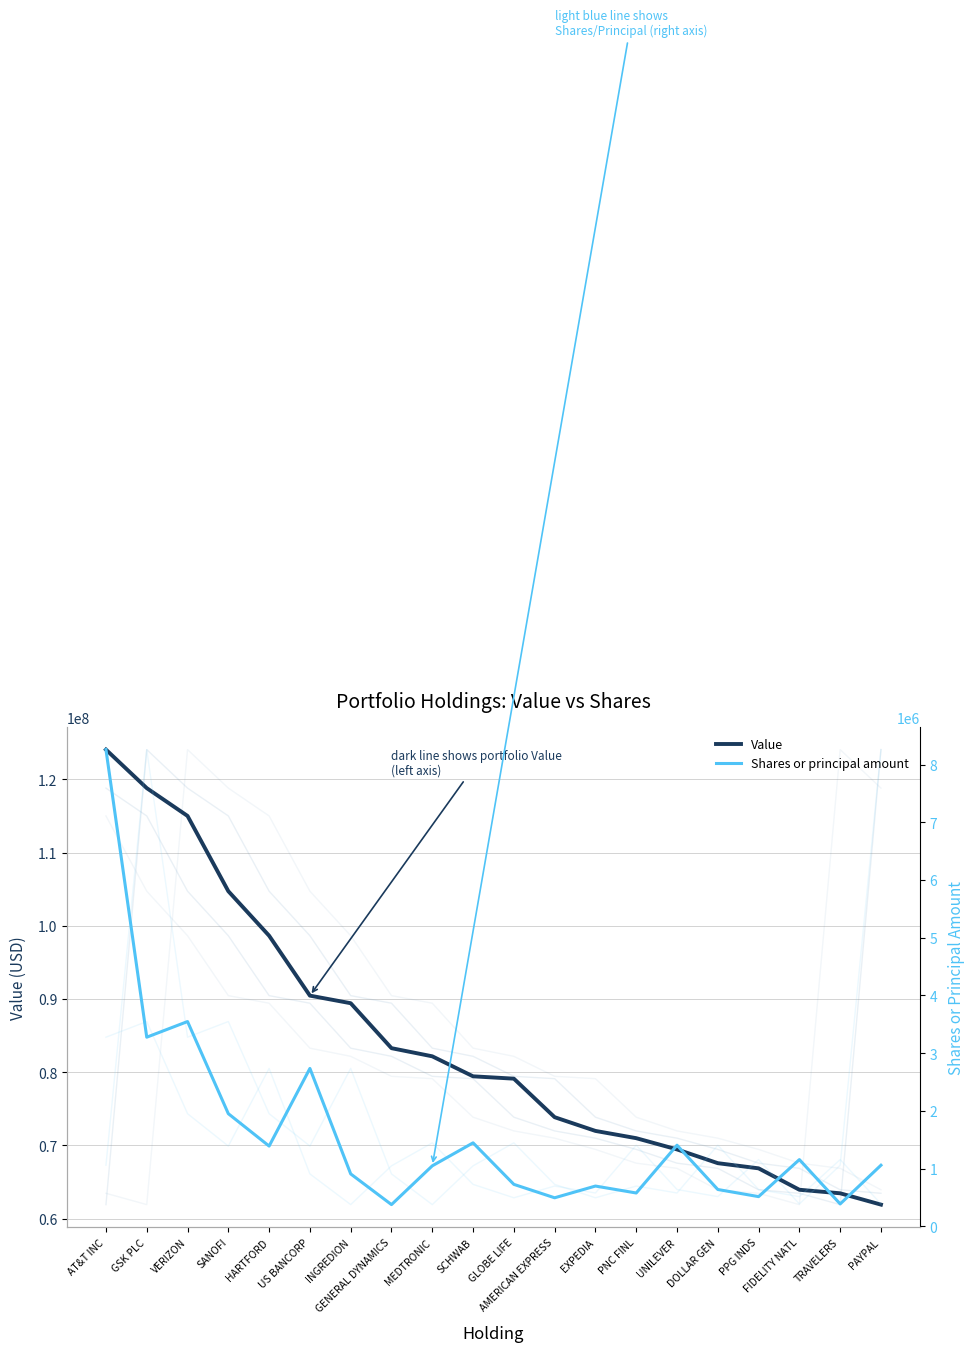

Does the chart have visible grid lines?

Yes